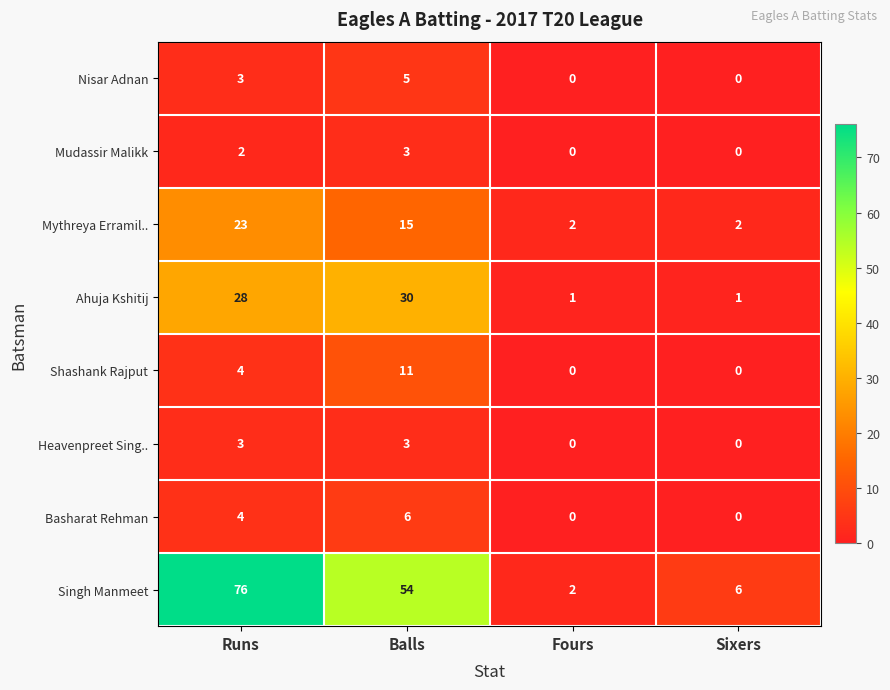

Where is Mythreya Erramil.. nearest to the value 12?

Balls